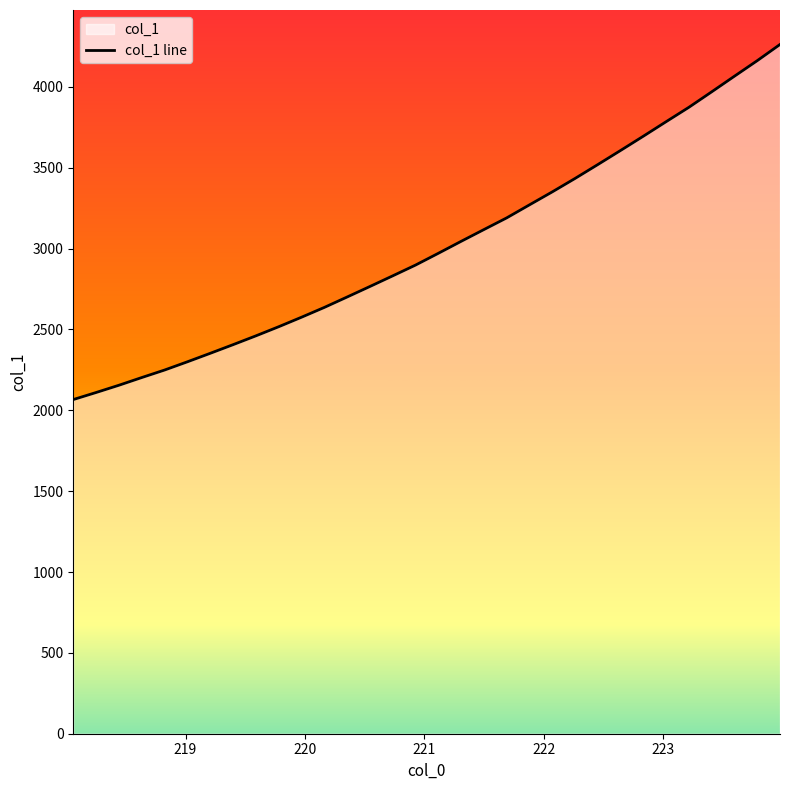

Reading left to right, extract all data points from this chart.

2066.4	2110.0	2154.9	2202.5	2249.0	2299.9	2352.3	2405.7	2460.2	2516.6	2575.4	2636.0	2700.4	2765.5	2831.3	2897.8	2970.6	3044.6	3117.4	3189.7	3270.3	3350.5	3433.5	3519.5	3606.7	3695.0	3784.8	3873.7	3969.3	4066.0	4162.0	4262.3